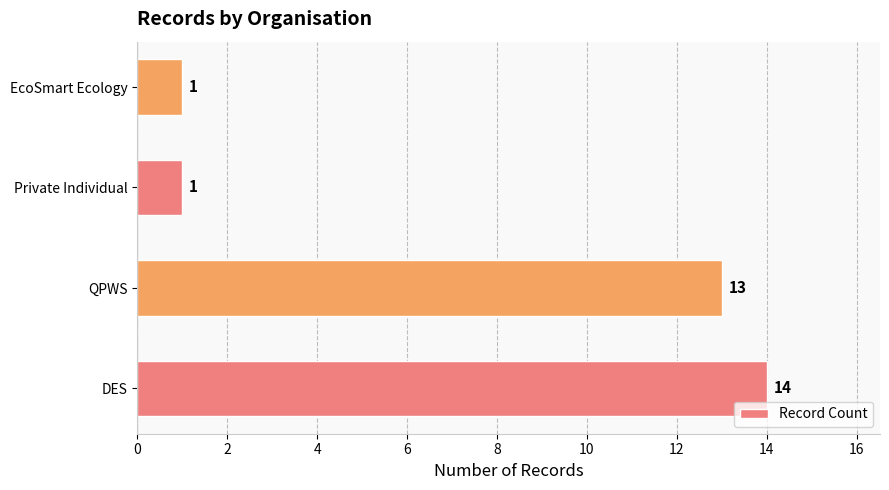

What is the average value?

7